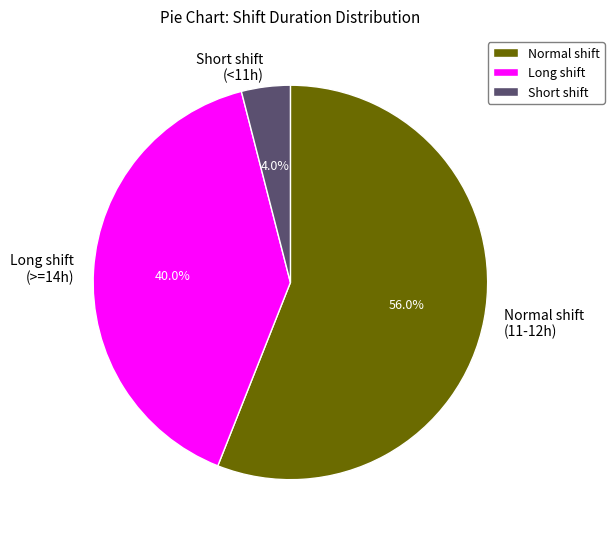

Is there a majority slice in this chart?

Yes